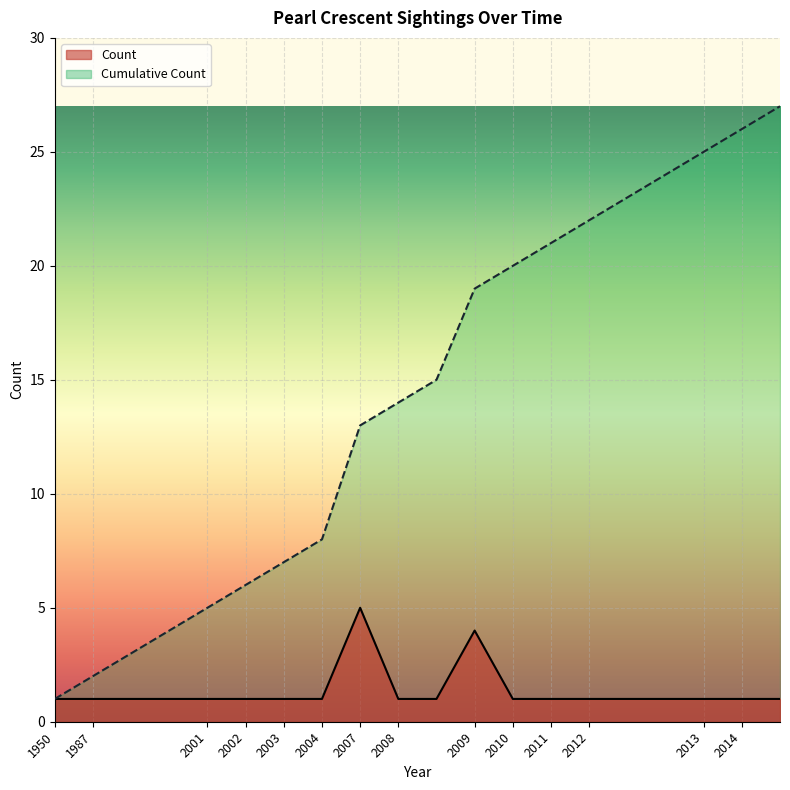

Rank the categories by Cumulative Count value from highest to lowest.

2014, 2014, 2013, 2012, 2012, 2012, 2011, 2010, 2009, 2008, 2008, 2007, 2004, 2003, 2002, 2001, 1987, 1987, 1987, 1950